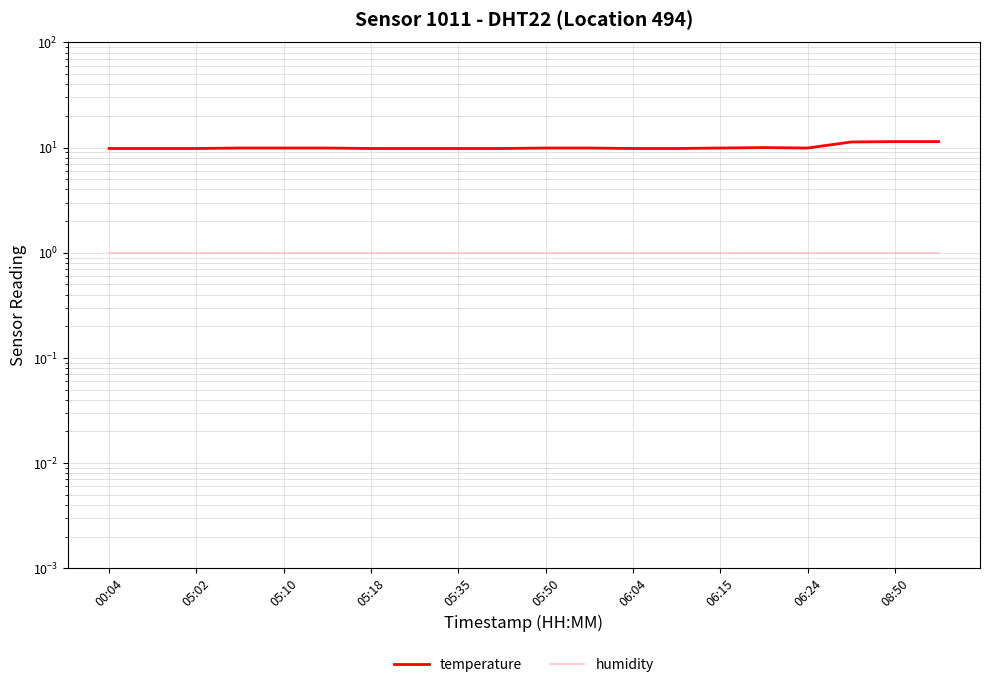

What is the minimum value for humidity?

1.0